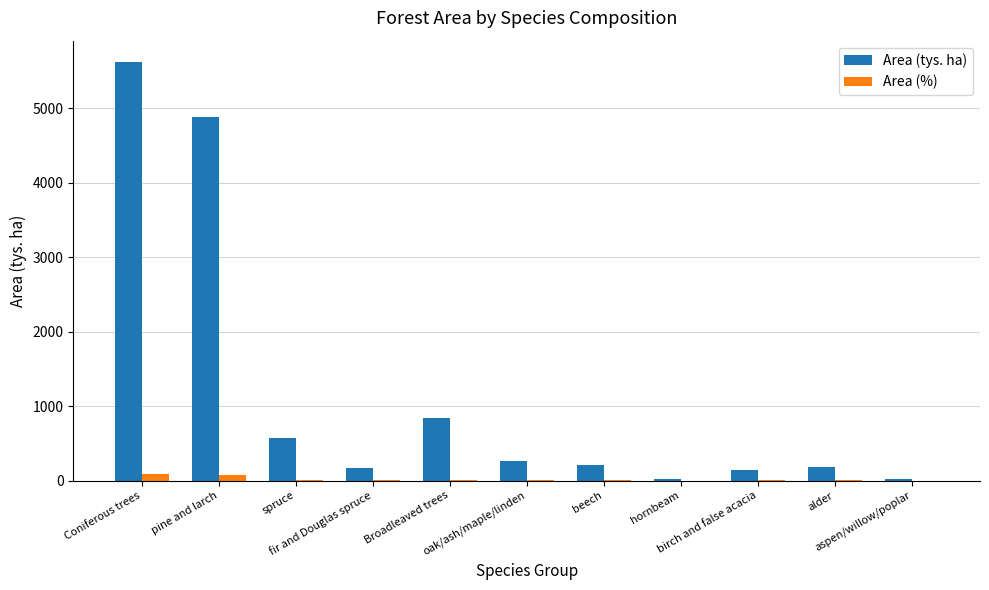

Which series has the widest spread of values?

Area (tys. ha)